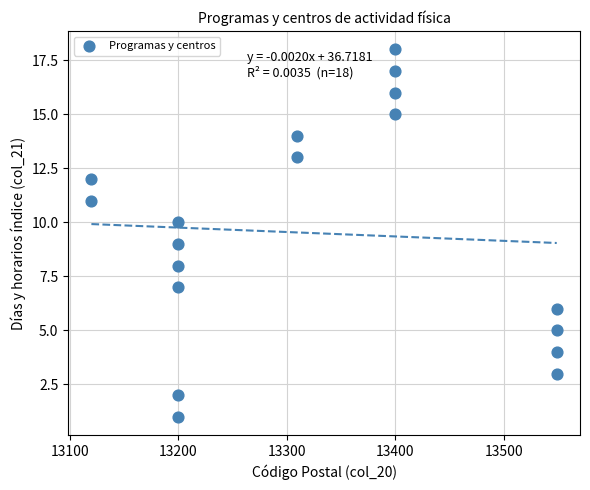

What is the range of Y values (max minus min)?

17